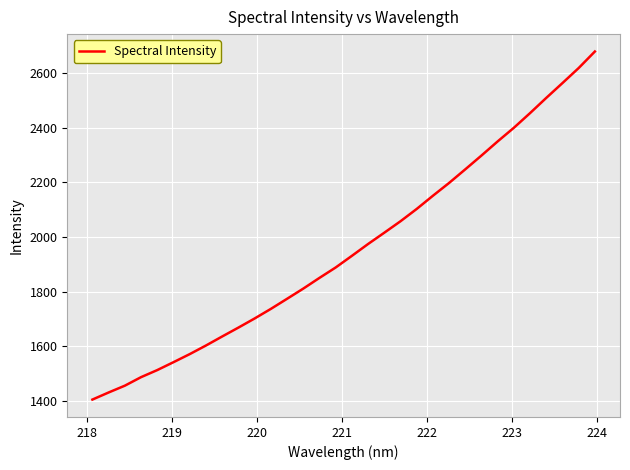

What is the maximum value shown in the chart?

2679.7